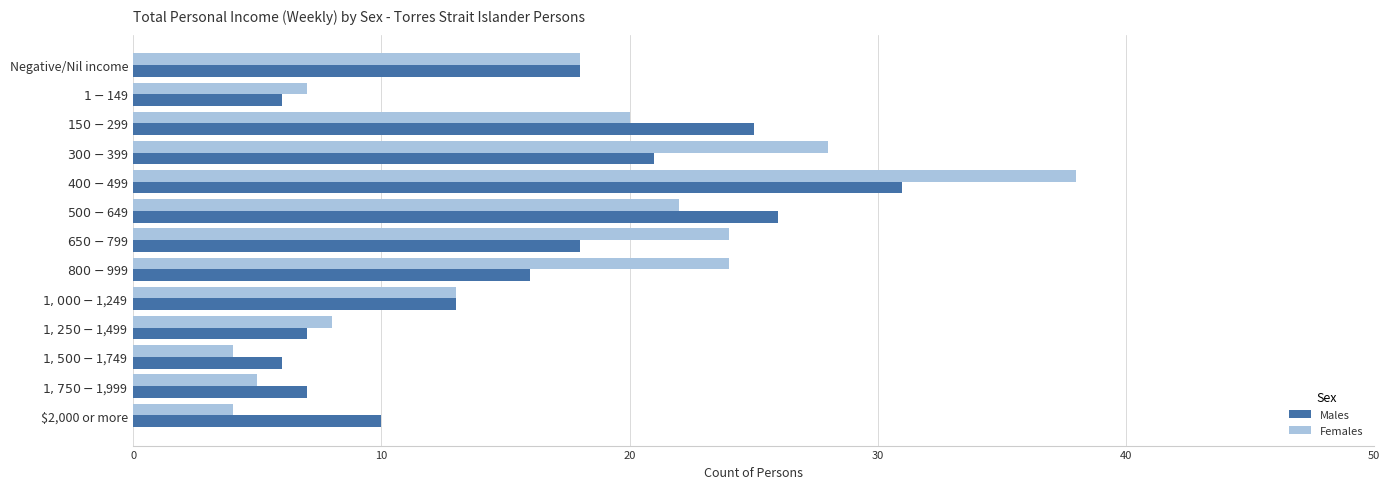

Rank the series by their maximum value, from lowest to highest.

Males, Females